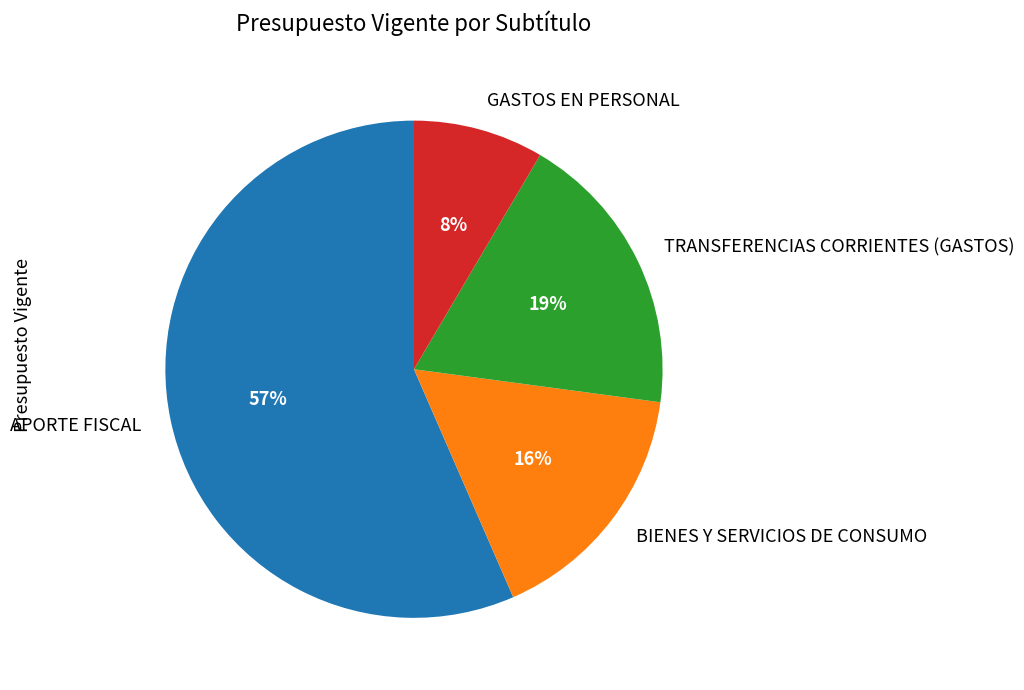

To the nearest percent, what percentage of the pie is GASTOS EN PERSONAL?

8%